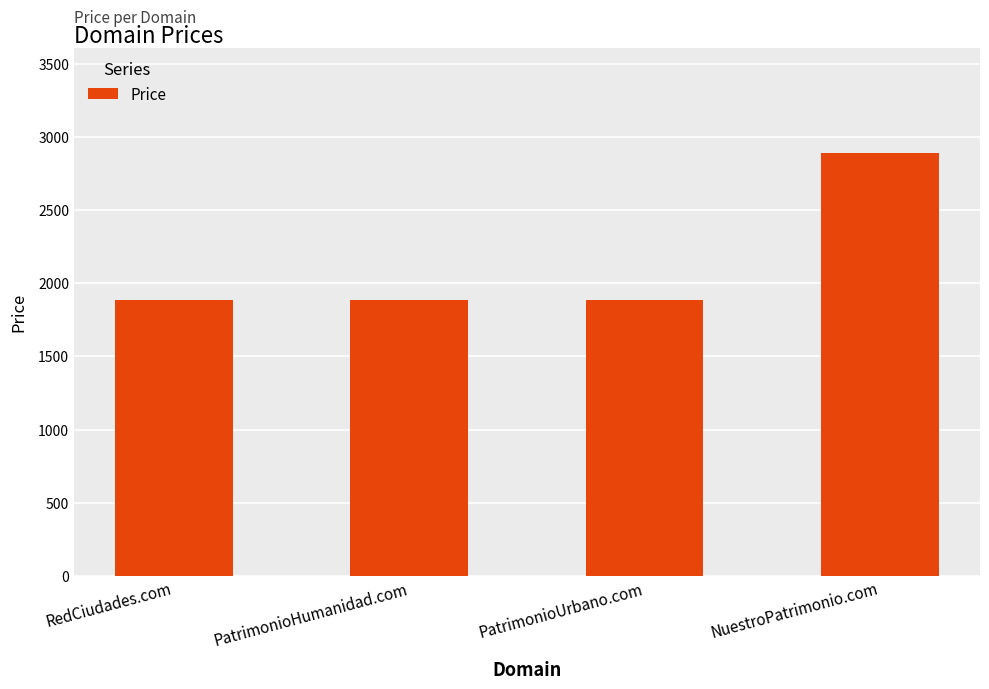

True or false: the data shows 1888 at PatrimonioHumanidad.com.

True